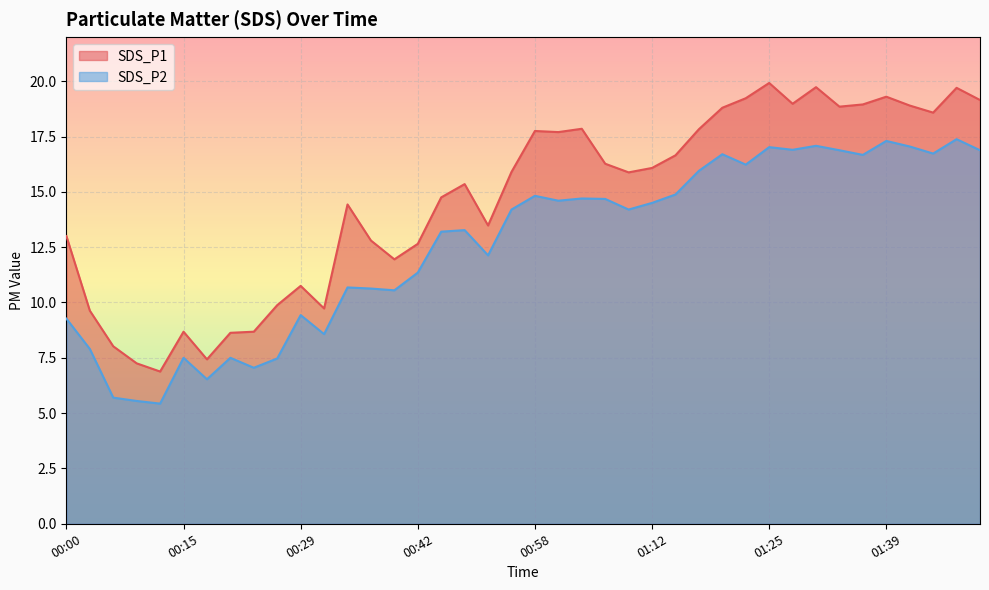

The value of SDS_P1 at 01:47 is 19.7. True or false?

True